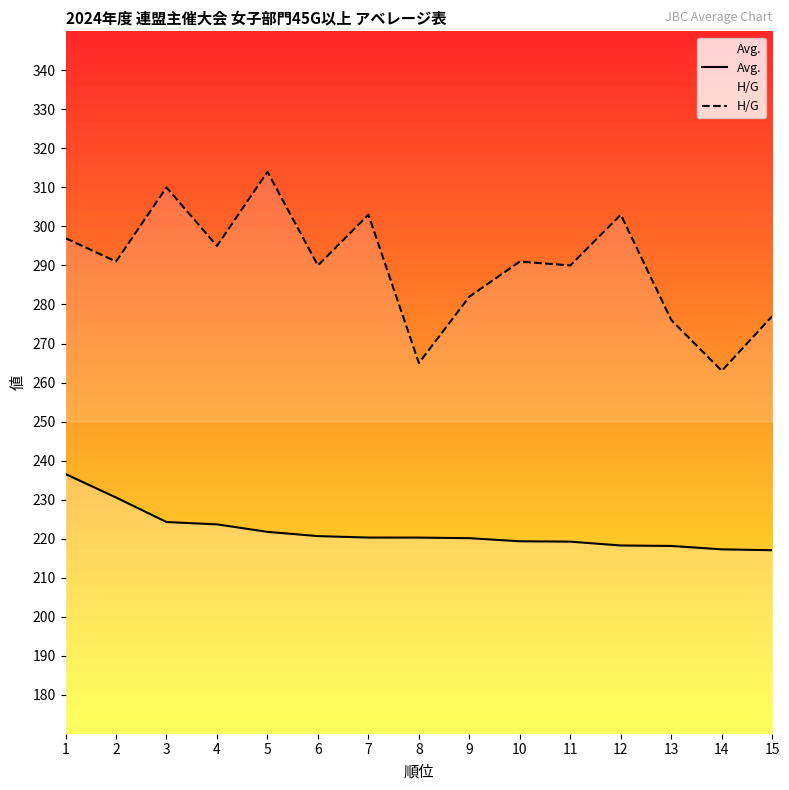

In H/G, how many points are higher than both neighbors (excluding endpoints)?

5